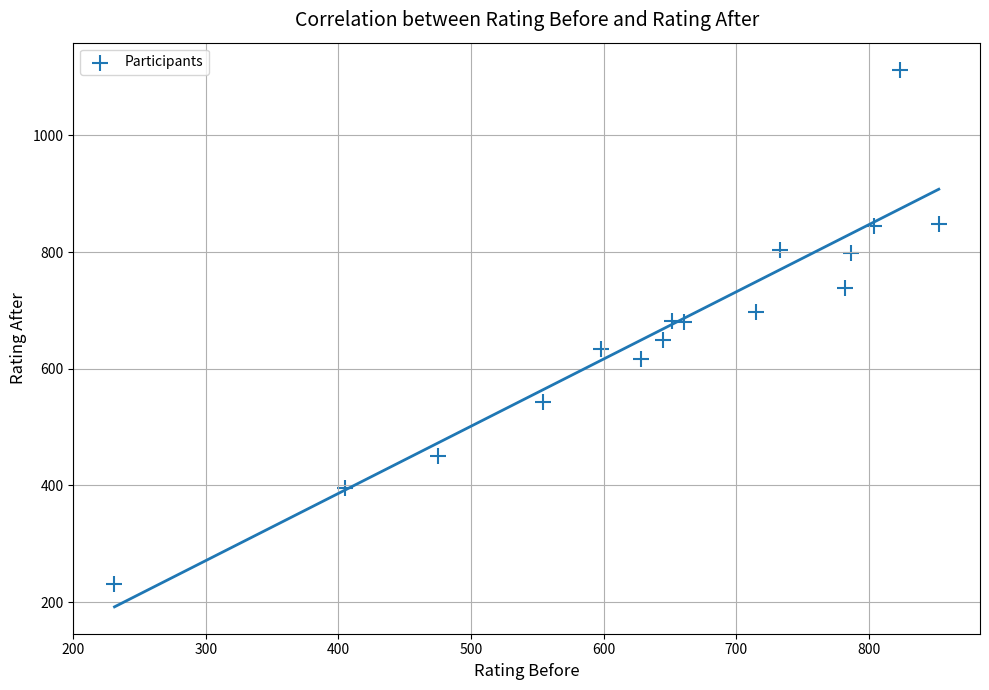

What is the range of Y values (max minus min)?

882